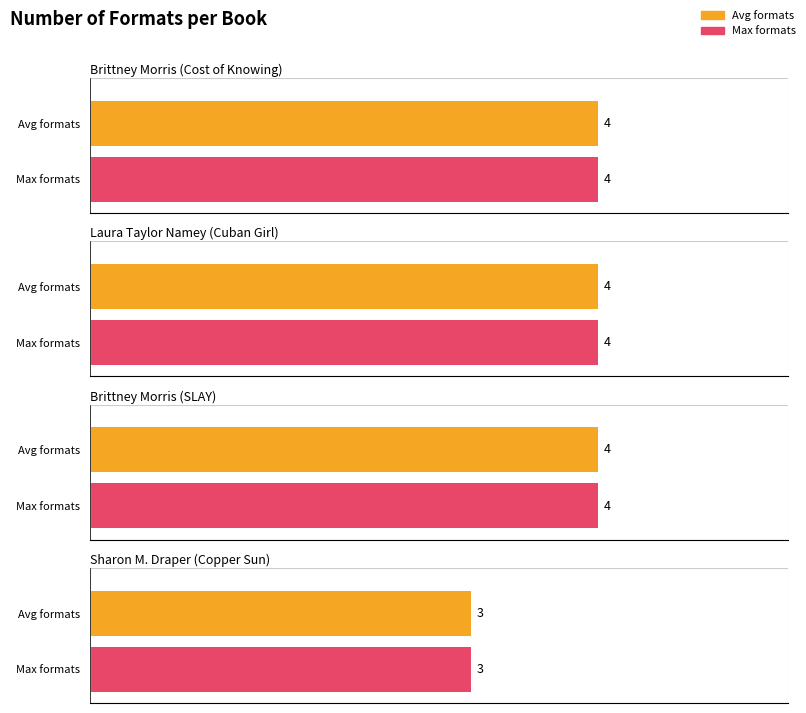

What is the label of the 3rd bar from the right?

Laura Taylor Namey (Cuban Girl)